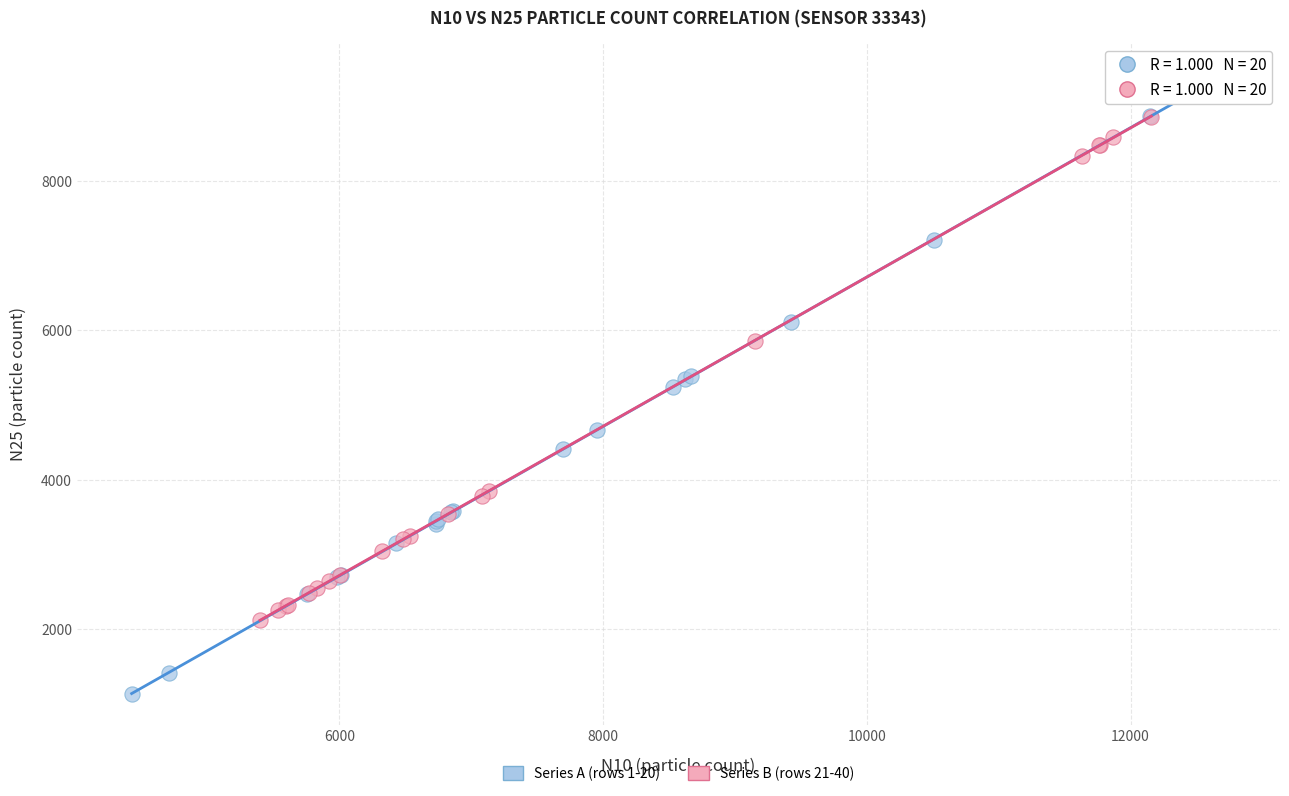

Which series reaches the minimum Y coordinate?

Series A (rows 1-20)